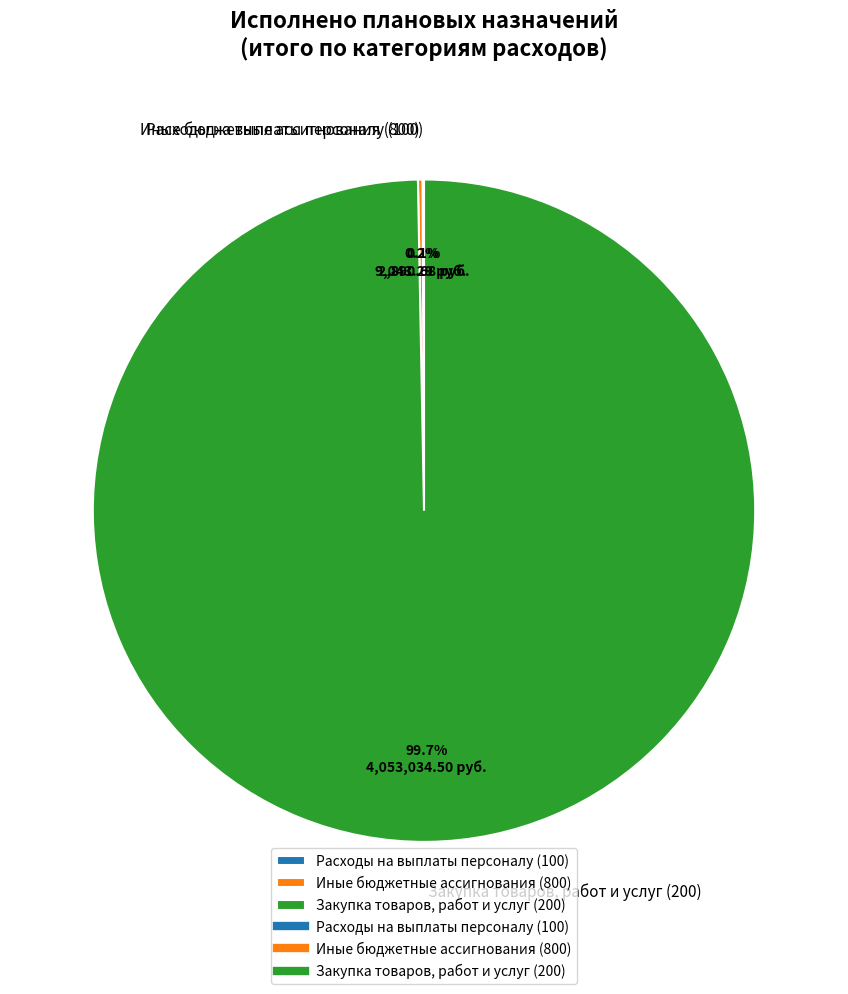

Which category accounts for the majority?

Закупка товаров, работ и услуг